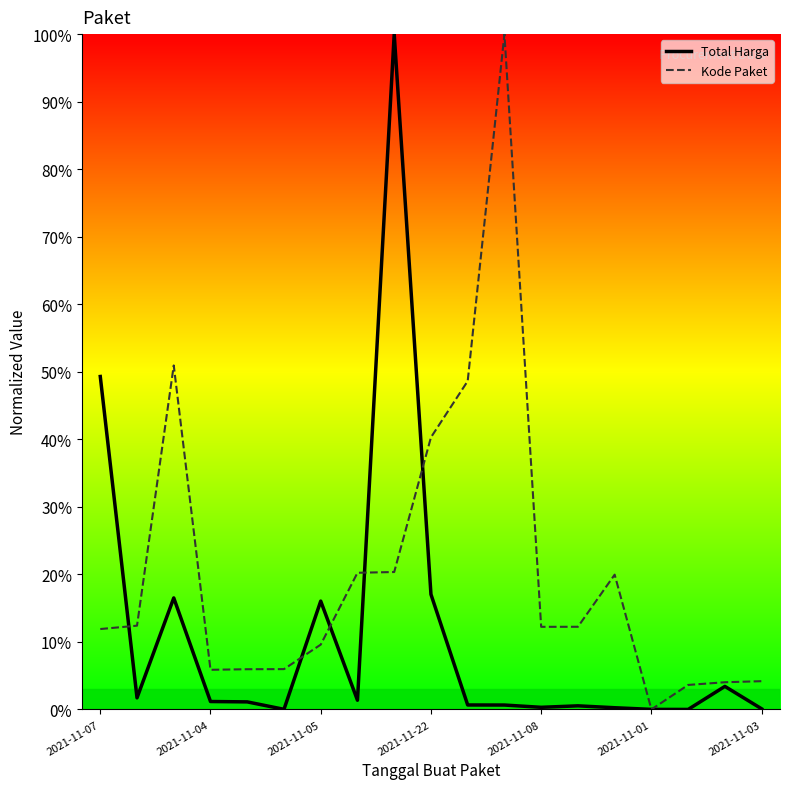

At how many categories does at least one series exceed 36?

6